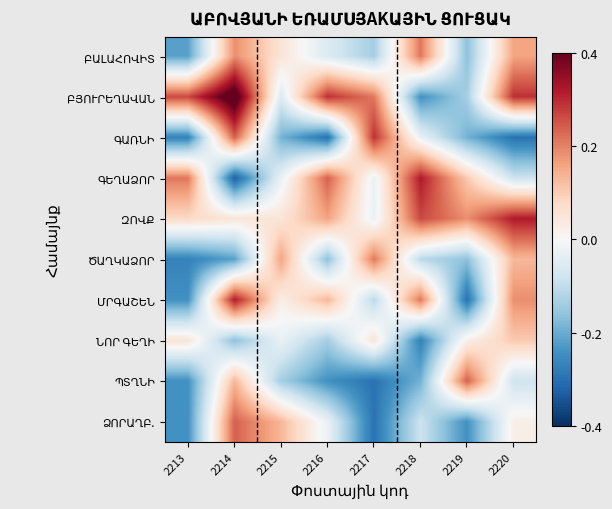

Count the number of categories in the chart.

8